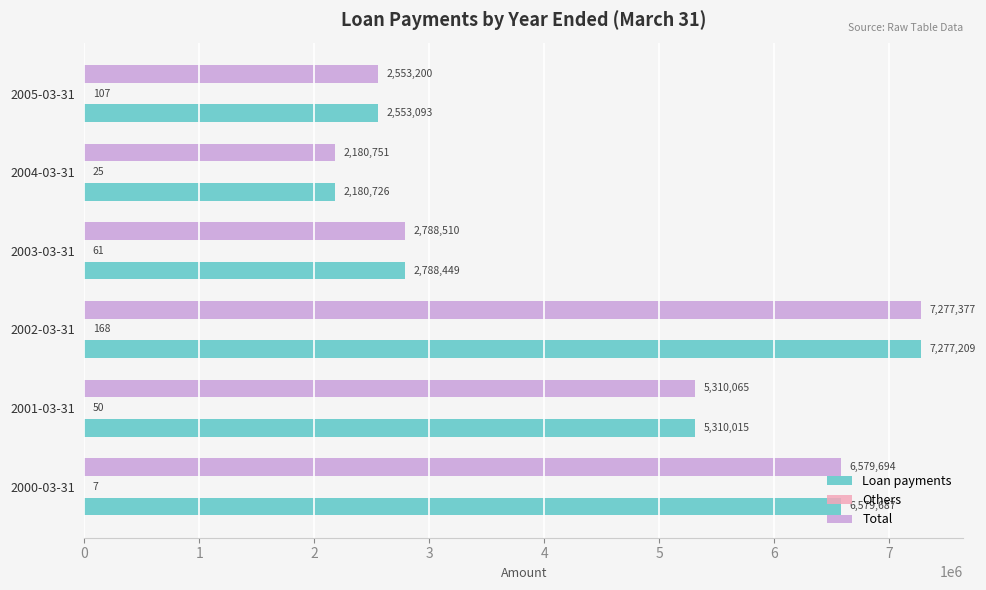

The value of Loan payments at 2001-03-31 is 5310015. True or false?

True